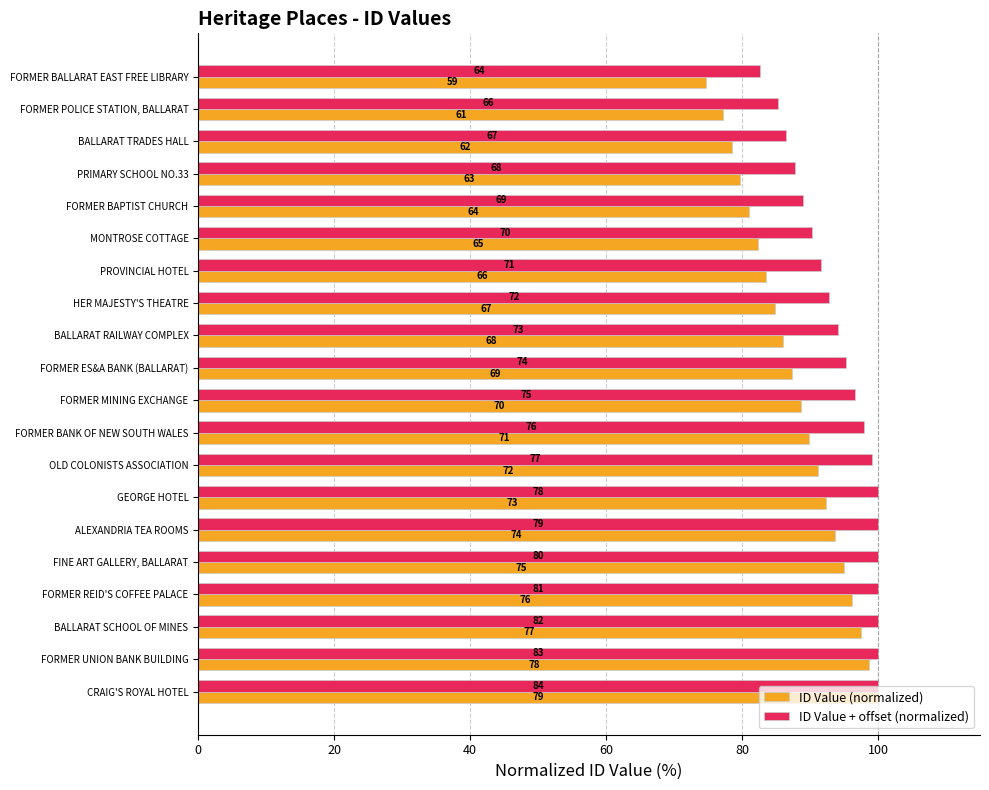

What are all the series names shown in the legend?

ID Value (normalized), ID Value + offset (normalized)